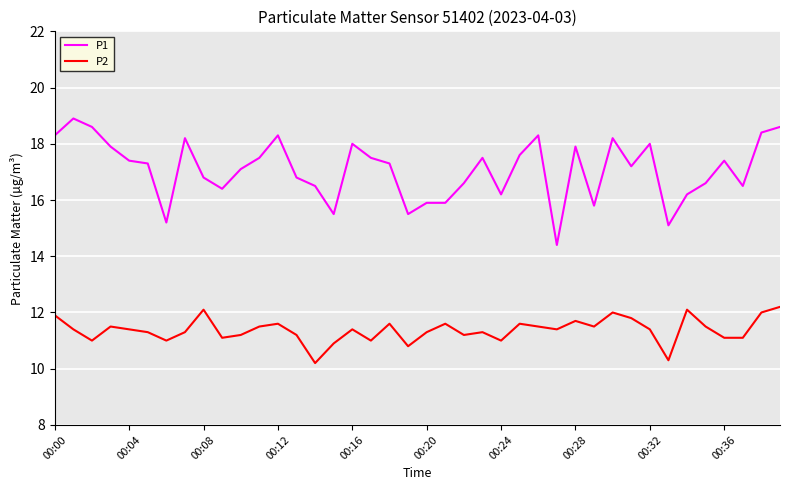

What is the minimum value for P2?

10.2